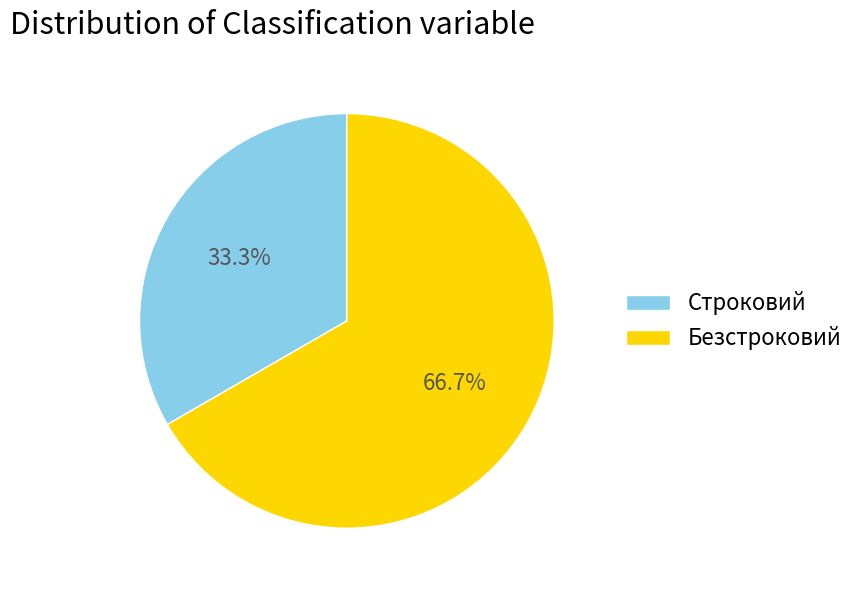

Which slice represents more than half of the pie?

Безстроковий